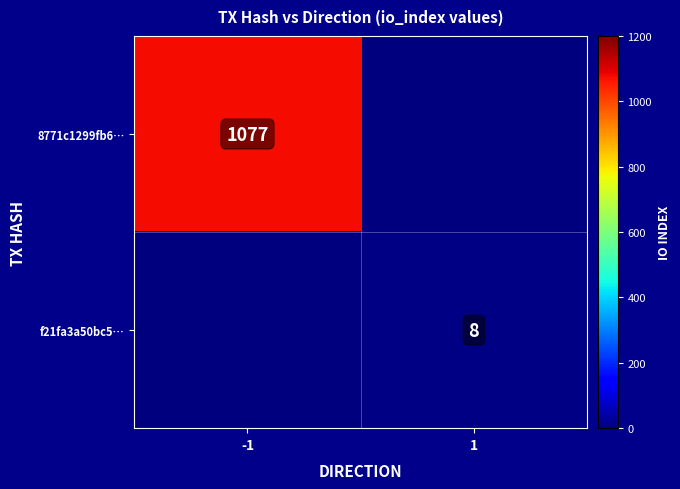

True or false: 8771c1299fb6… has a value of 1077.0 at -1.

True